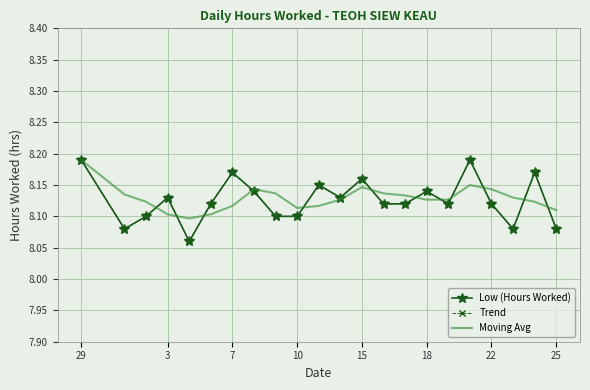

What is the minimum value for Trend?

8.1